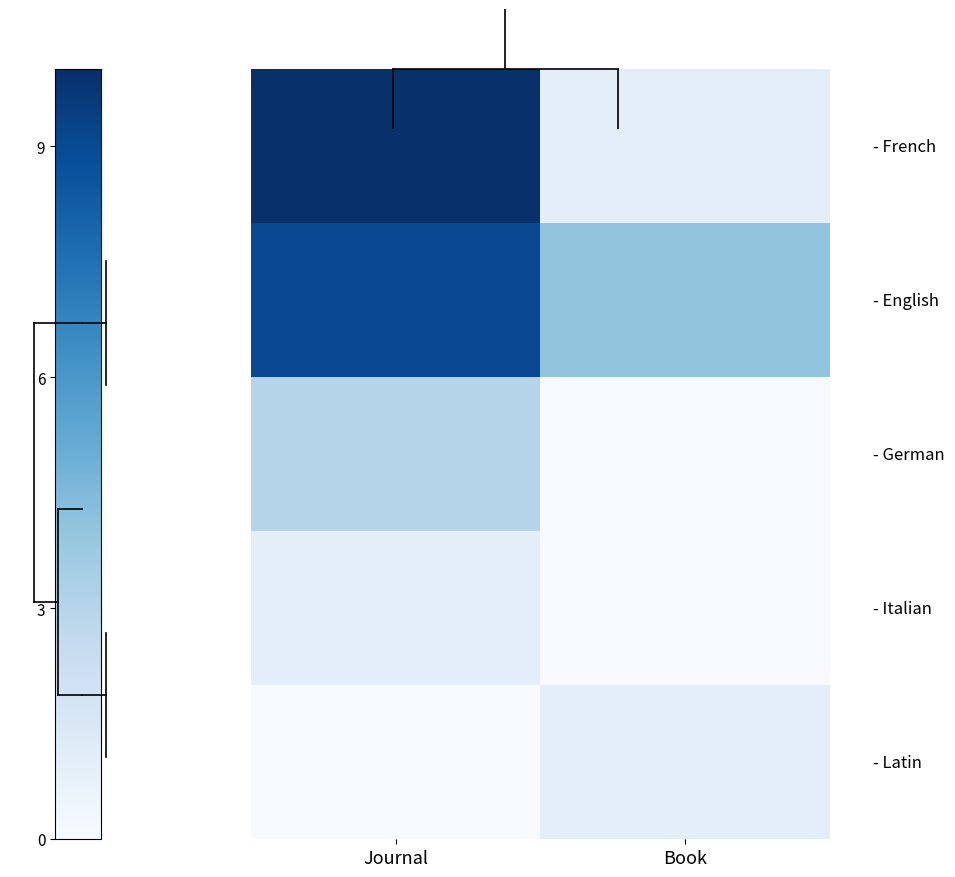

At how many categories does at least one series exceed 2?

2